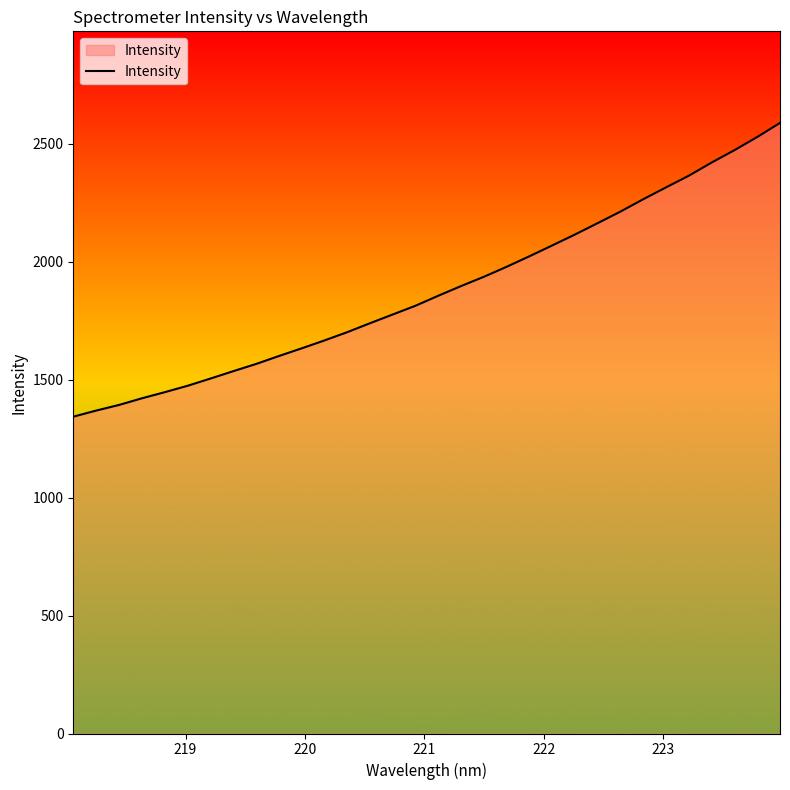

What is the difference between the maximum and minimum values?

1245.2